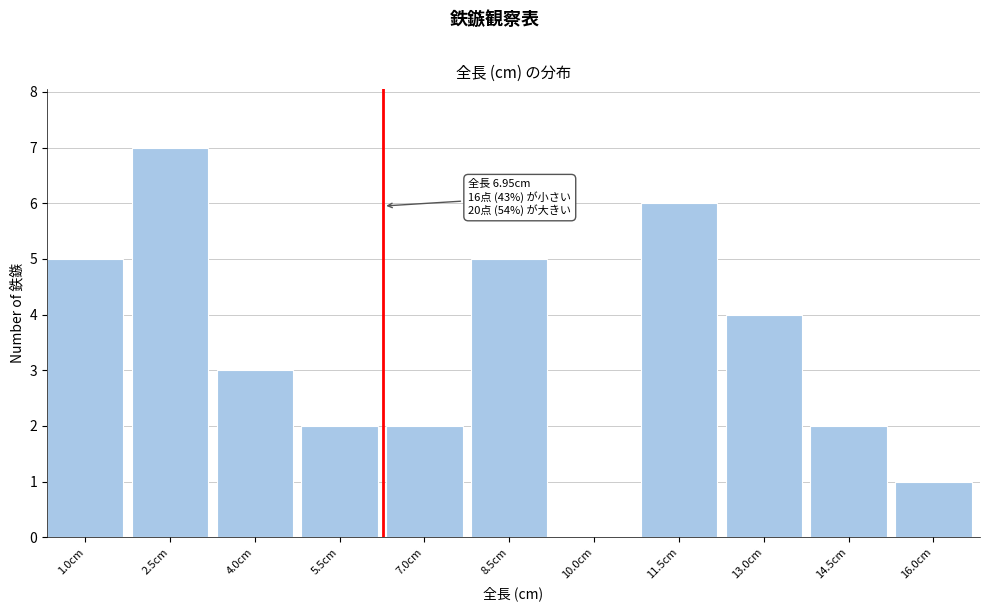

Reading left to right, transcribe all the data shown in this chart.

1.0cm=5	2.5cm=7	4.0cm=3	5.5cm=2	7.0cm=2	8.5cm=5	10.0cm=0	11.5cm=6	13.0cm=4	14.5cm=2	16.0cm=1